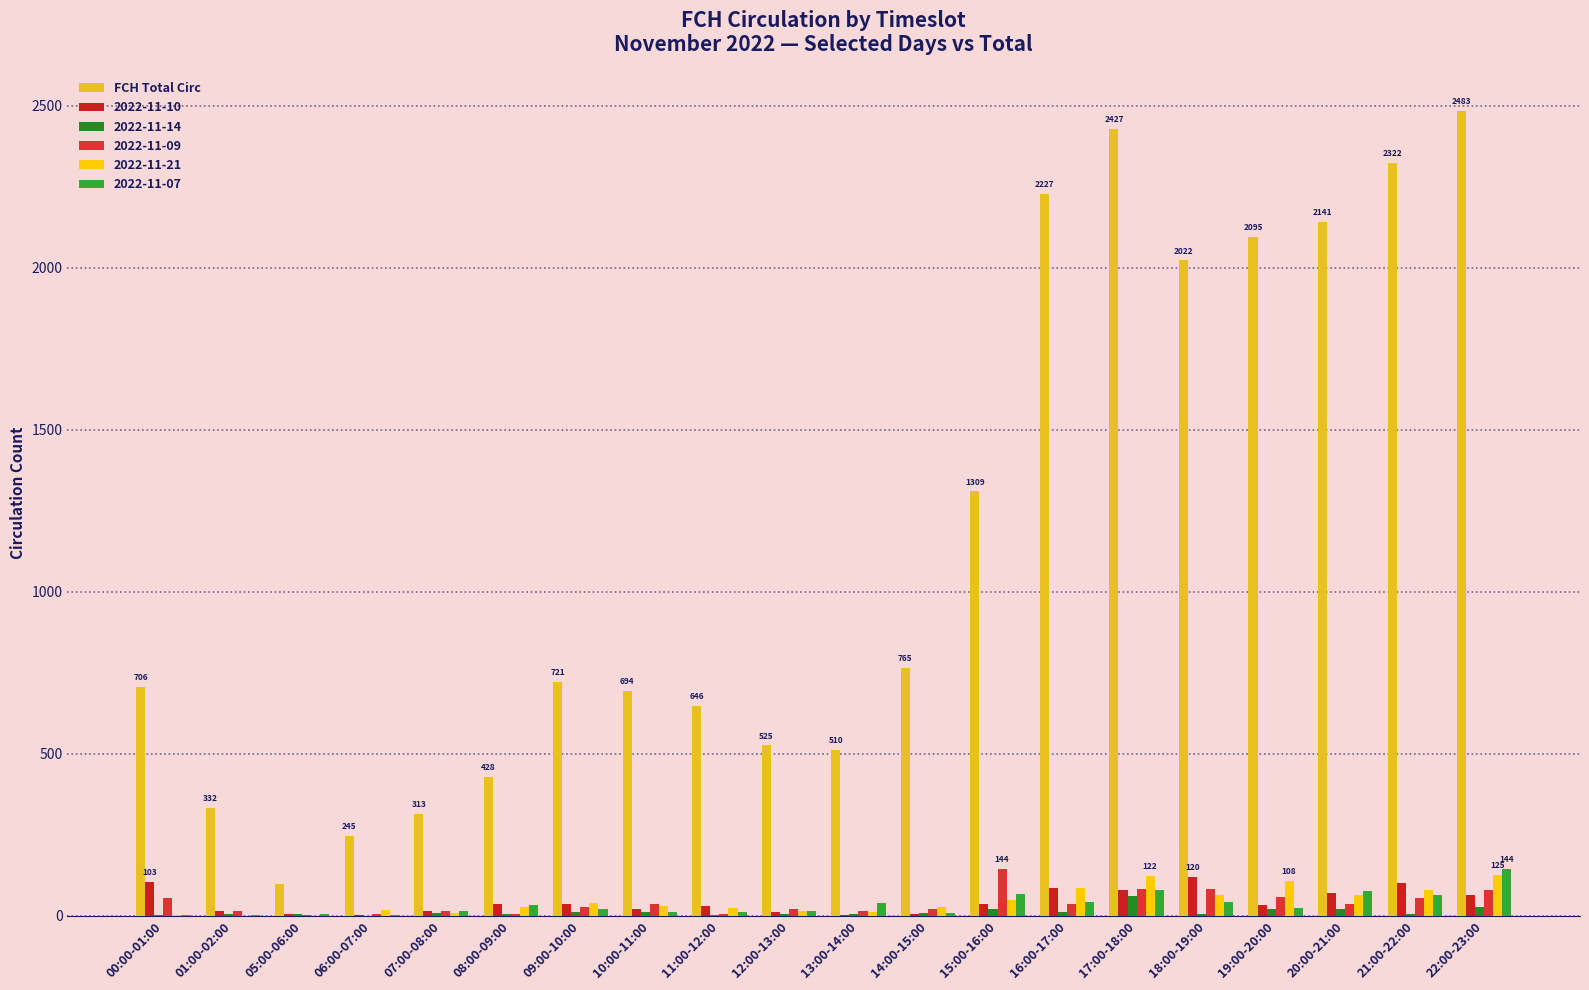

Are the bars horizontal?

No